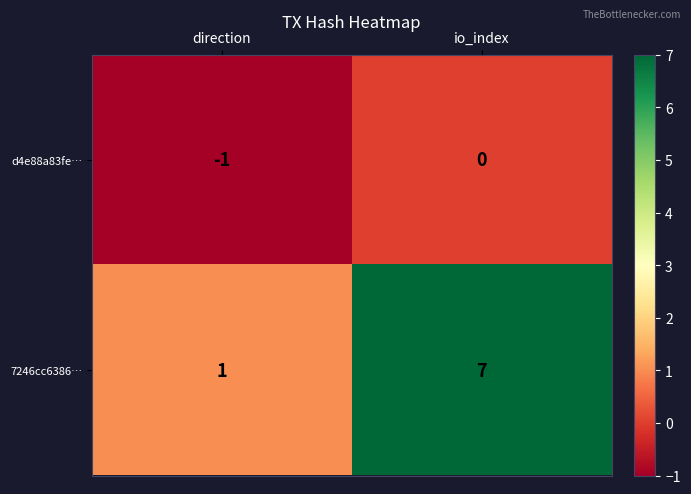

Reading left to right, what are all the values shown in this chart?

d4e88a83fe…: direction=-1	io_index=0
7246cc6386…: direction=1	io_index=7